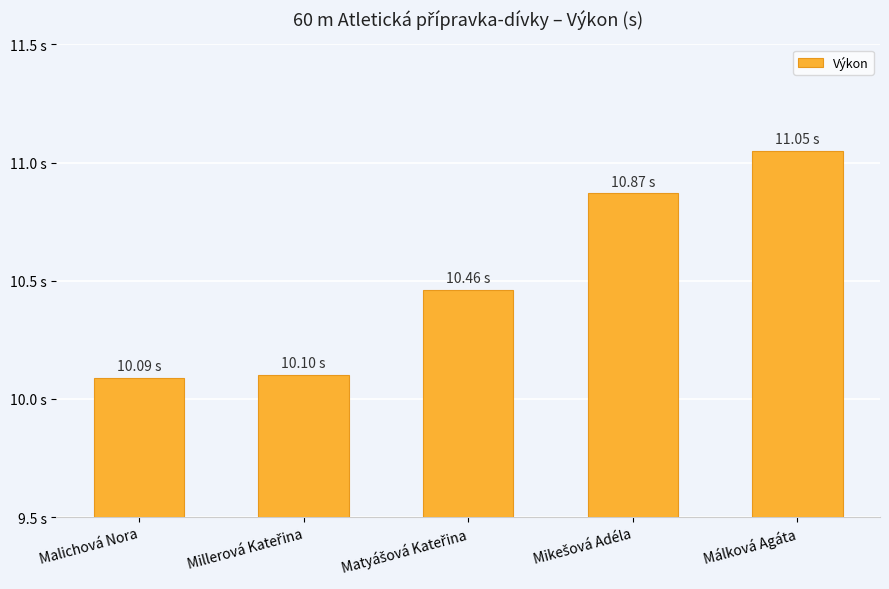

Approximately how many times larger is the value at Malichová Nora compared to Mikešová Adéla?

0.9